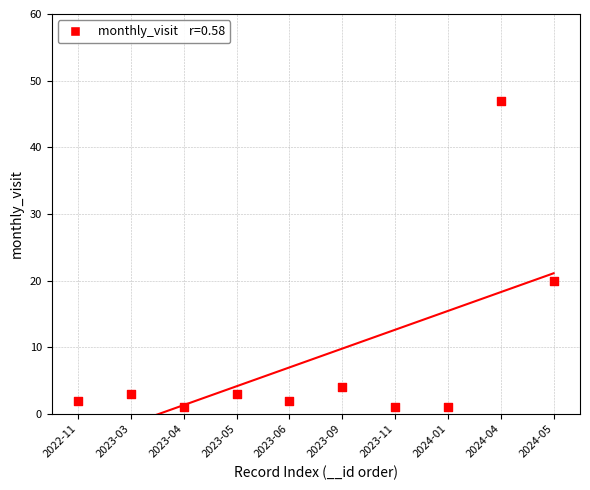

What is the range of Y values (max minus min)?

46